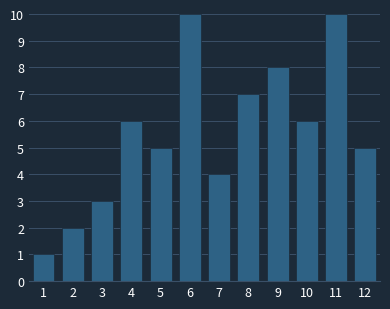

Reading right to left, transcribe all the data shown in this chart.

5	10	6	8	7	4	10	5	6	3	2	1